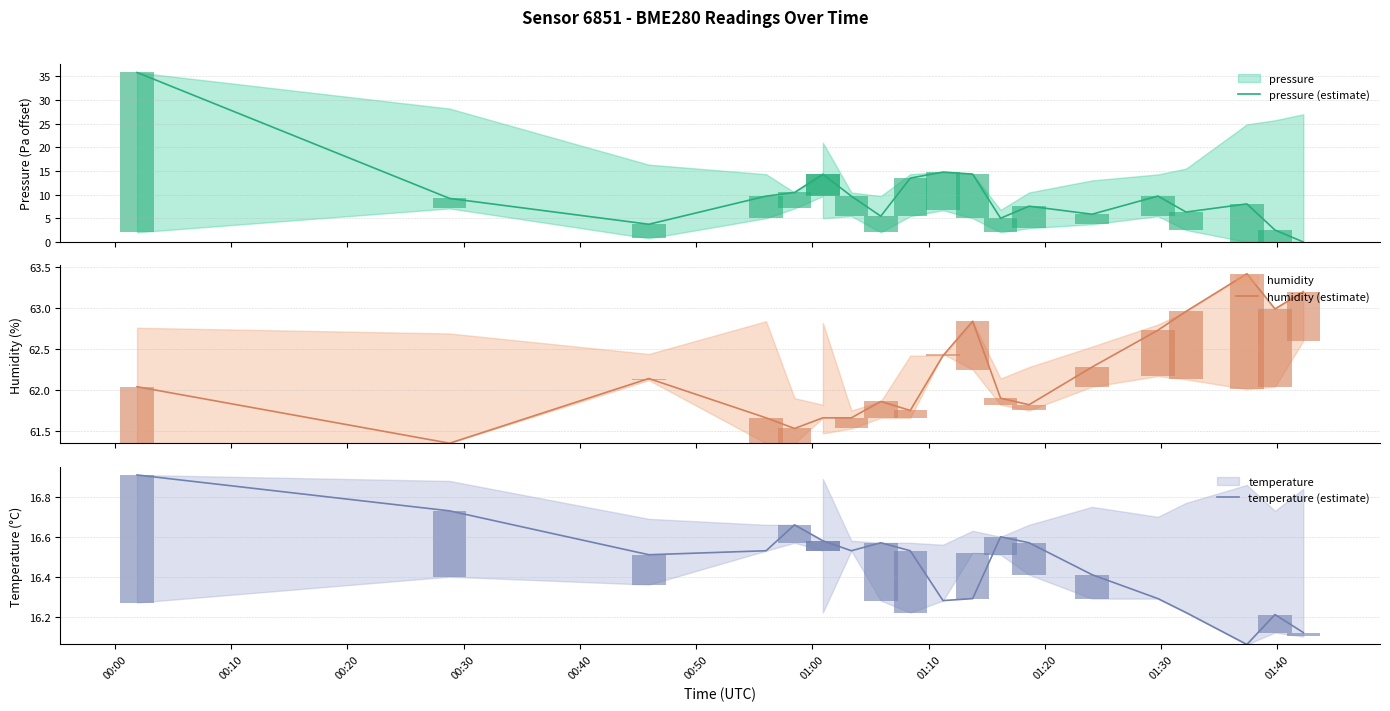

What is the difference between the highest and lowest values at 00:30?

52.0